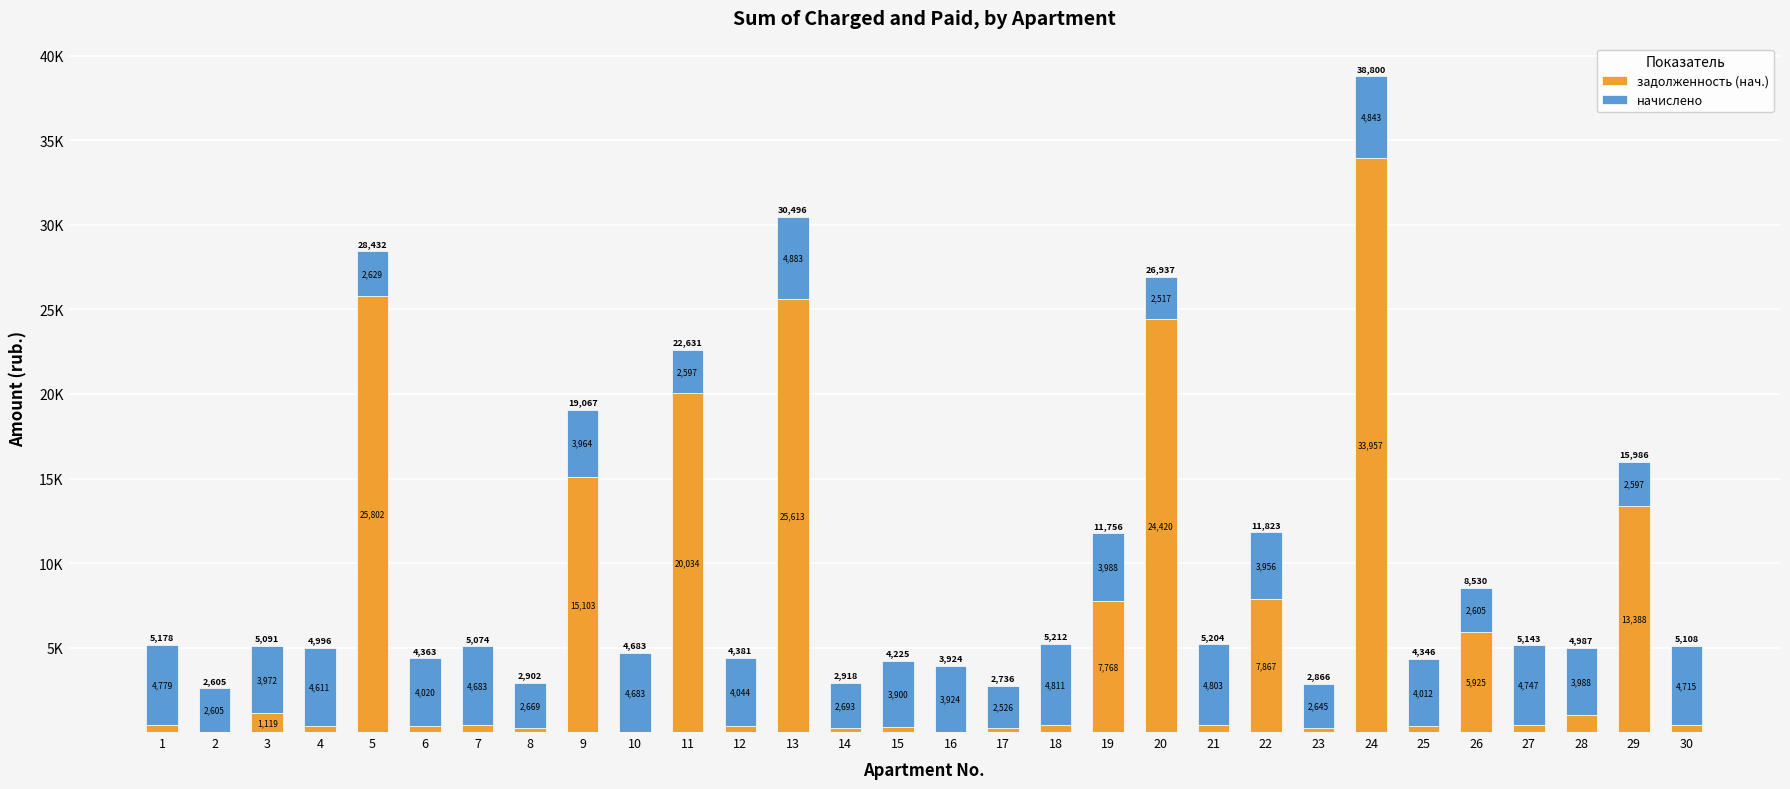

At which category is the sum across all series the highest?

24